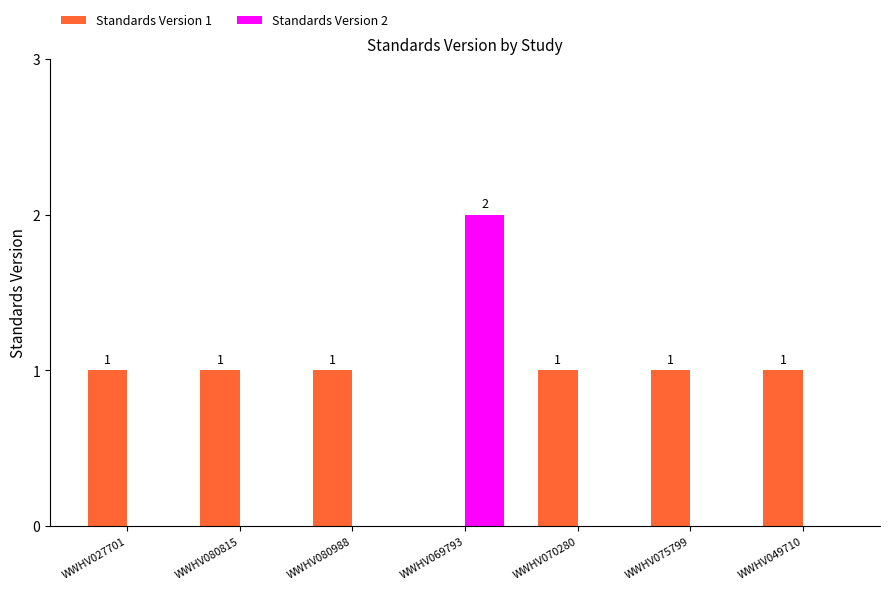

Reading left to right, list all the values displayed in this chart.

Standards Version 1: WWHV027701=1	WWHV080815=1	WWHV080988=1	WWHV069793=0	WWHV070280=1	WWHV075799=1	WWHV049710=1
Standards Version 2: WWHV027701=0	WWHV080815=0	WWHV080988=0	WWHV069793=2	WWHV070280=0	WWHV075799=0	WWHV049710=0